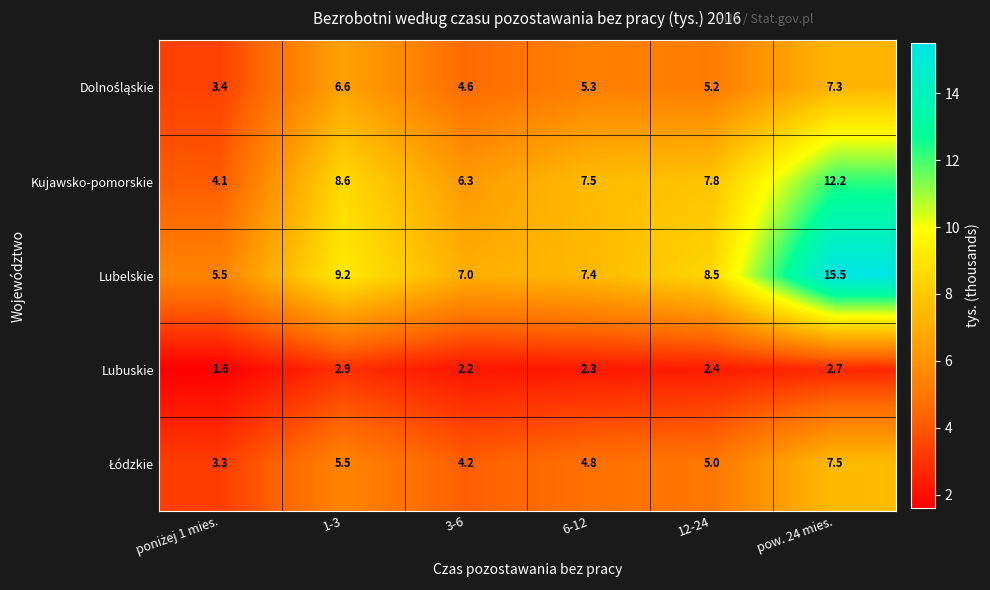

What is the minimum value shown in the chart?

1.6